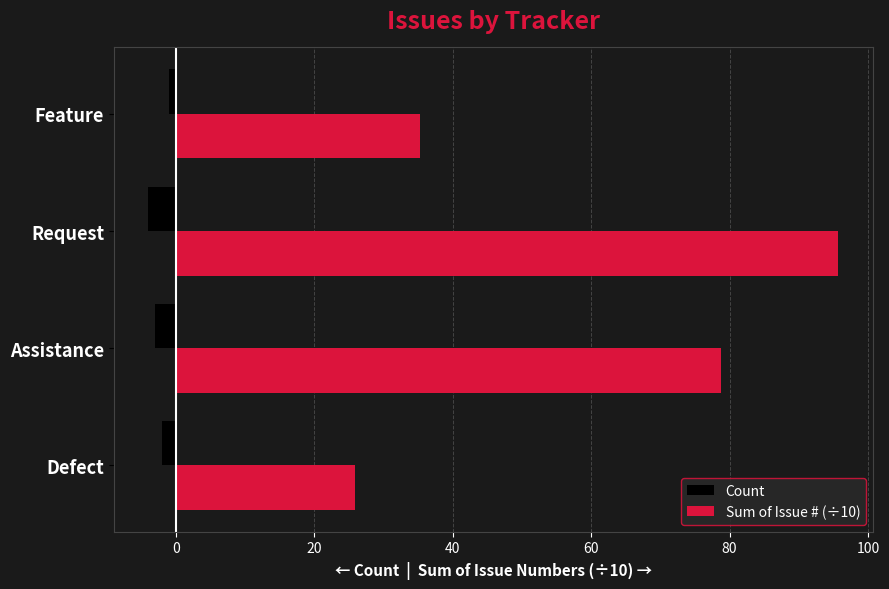

At which label does Count reach its peak?

Feature